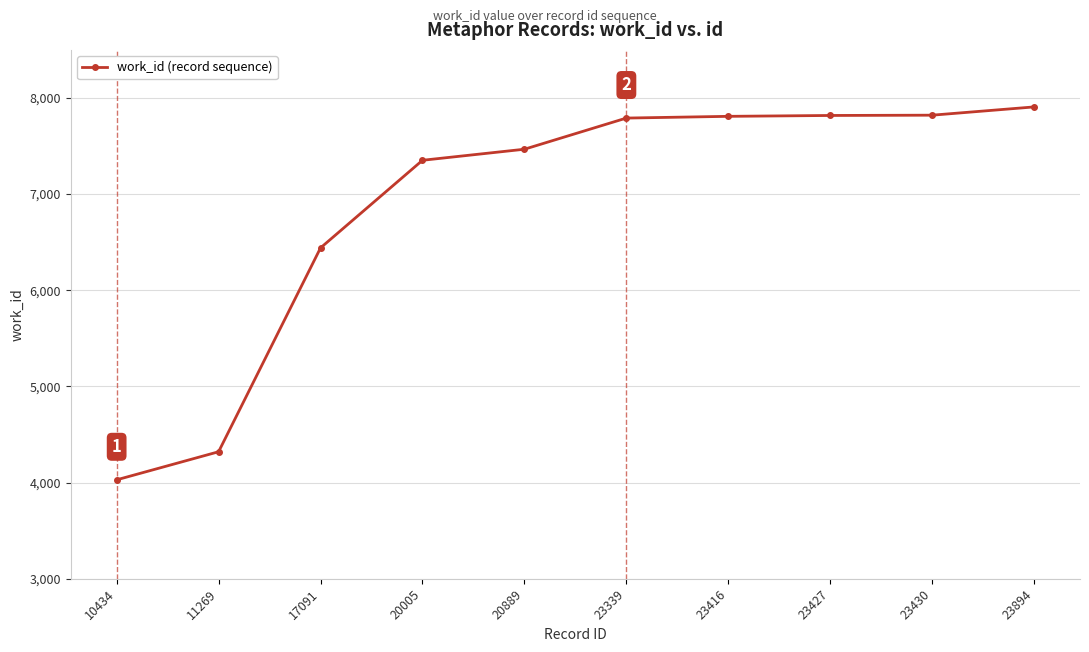

Is it true that the value at 23416 is 7809?

True